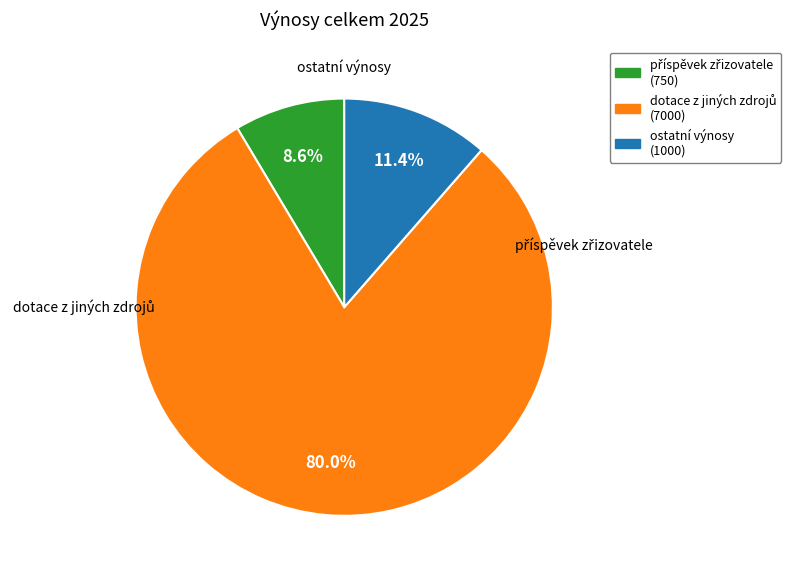

How many slices are in this pie chart?

3